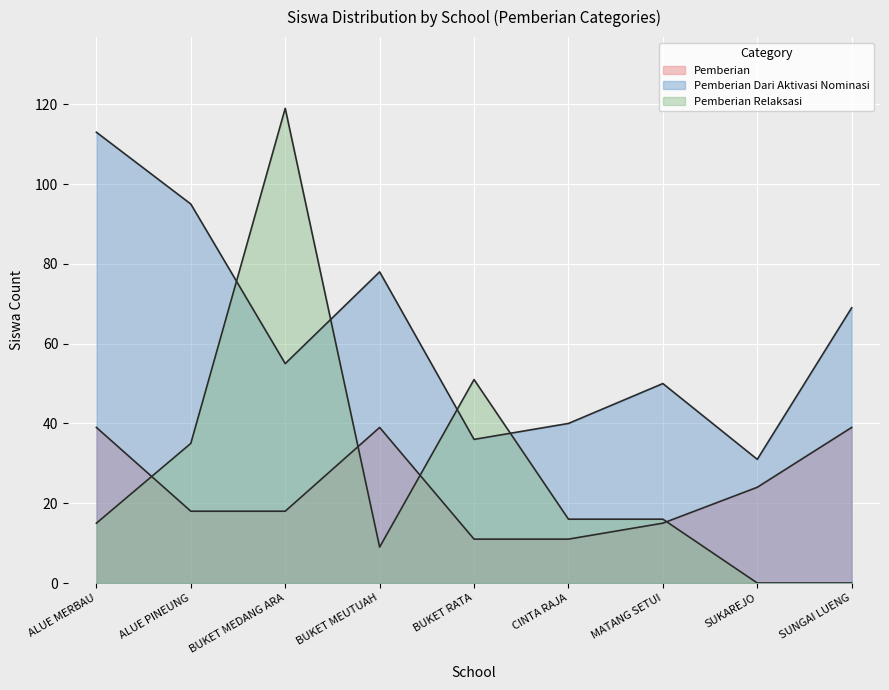

At which category is the sum across all series the highest?

BUKET MEDANG ARA